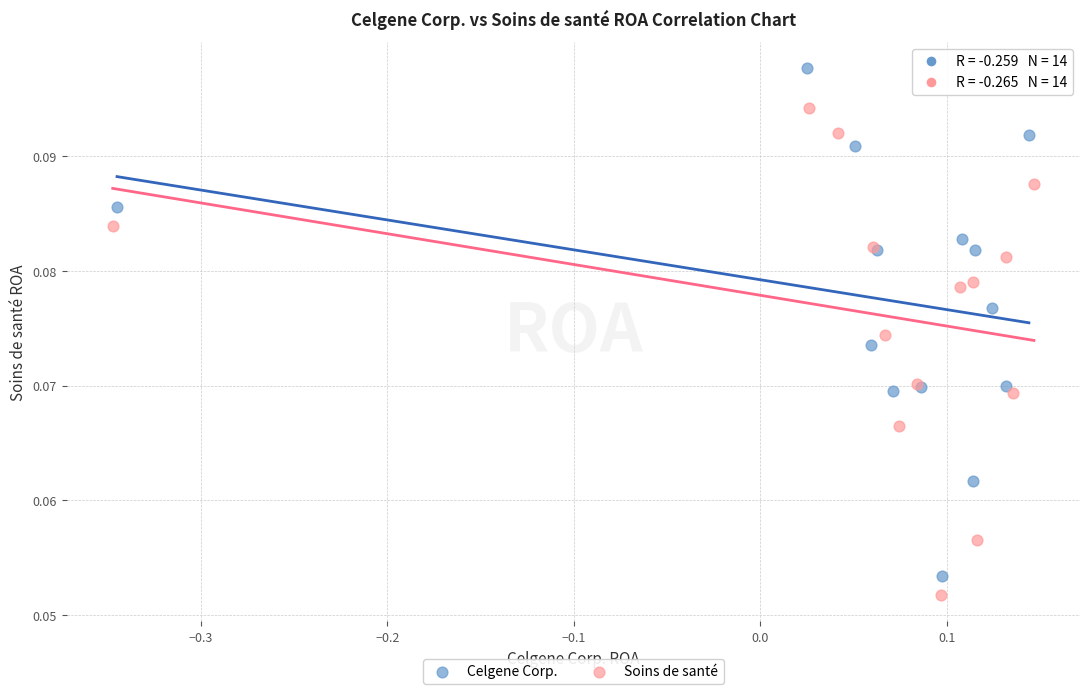

Which series reaches the maximum Y coordinate?

Celgene Corp.